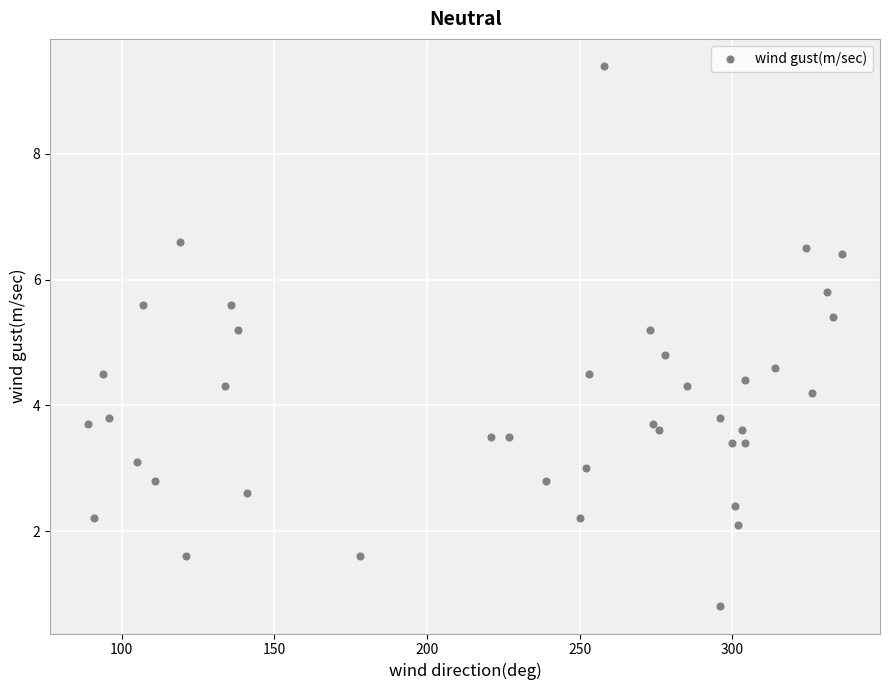

What is the range of Y values (max minus min)?

8.6